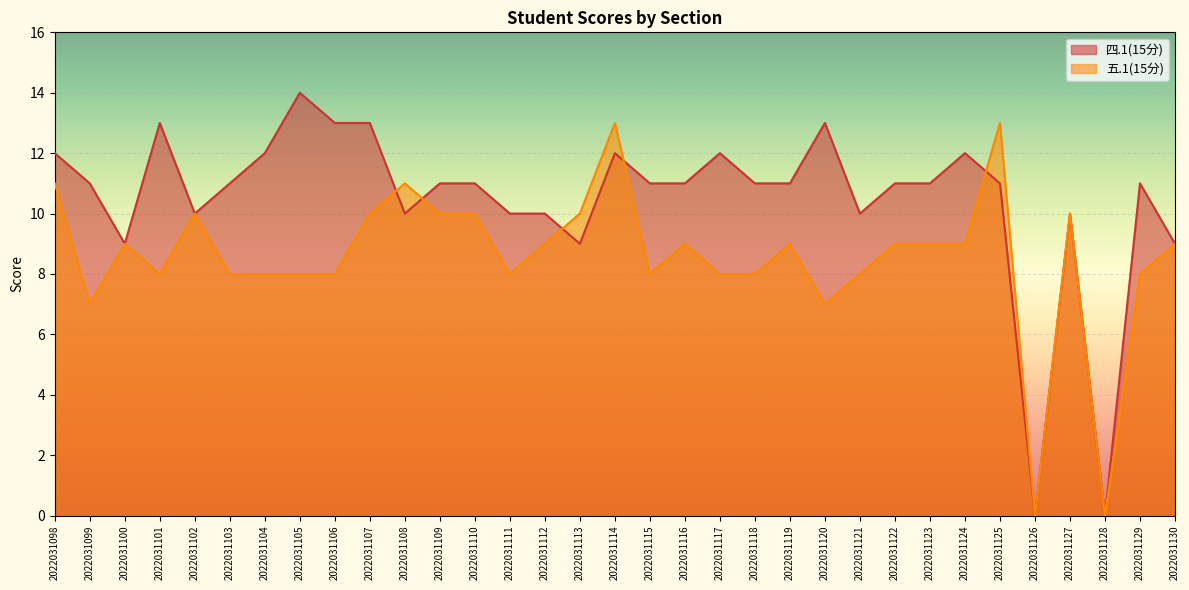

What is the average value of the 五.1(15分) series?

9